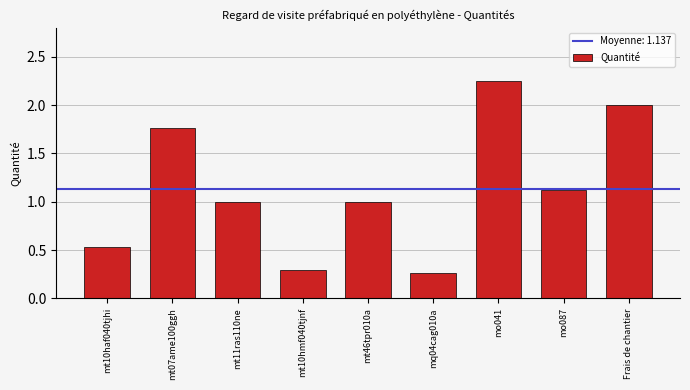

Which category has the highest value across all series?

mo041